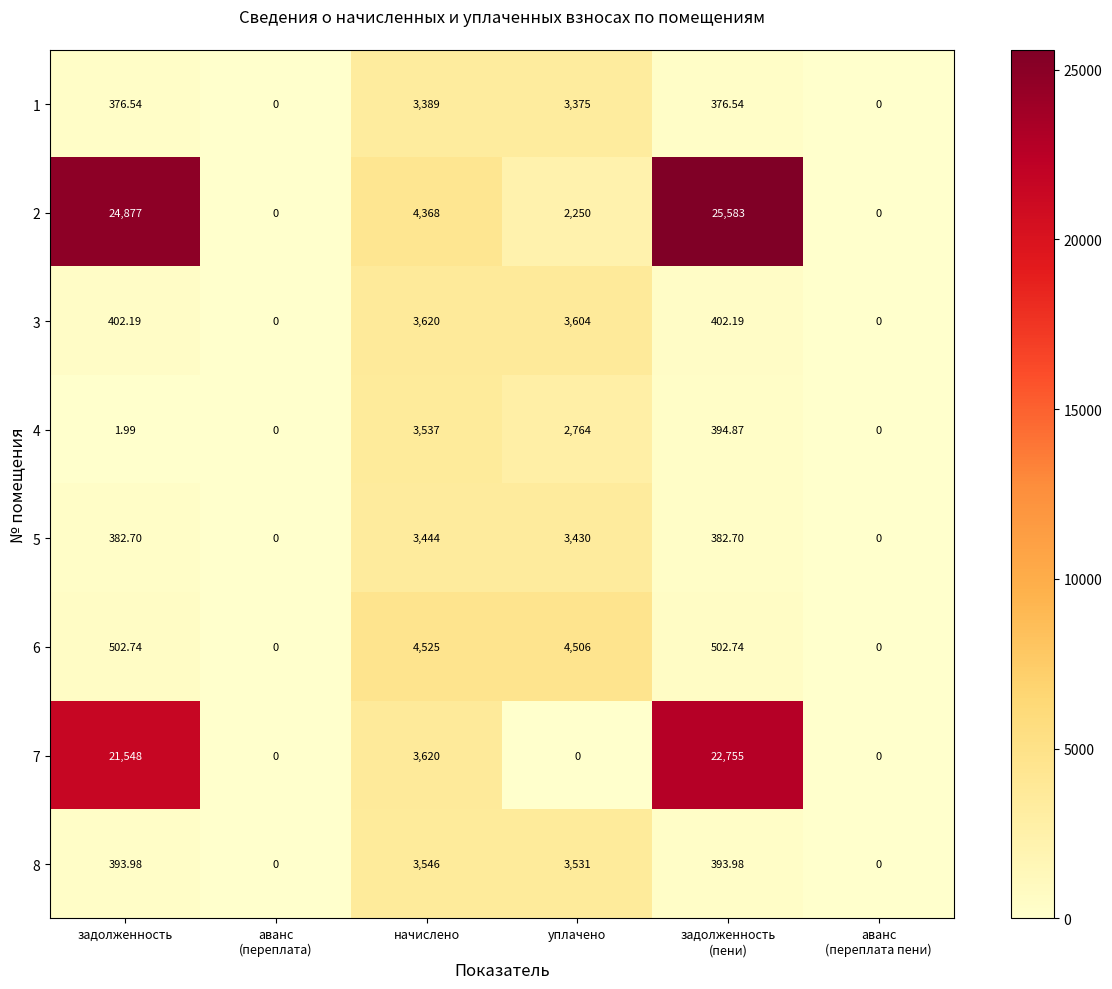

Where does the 1 series first go above 376?

задолженность